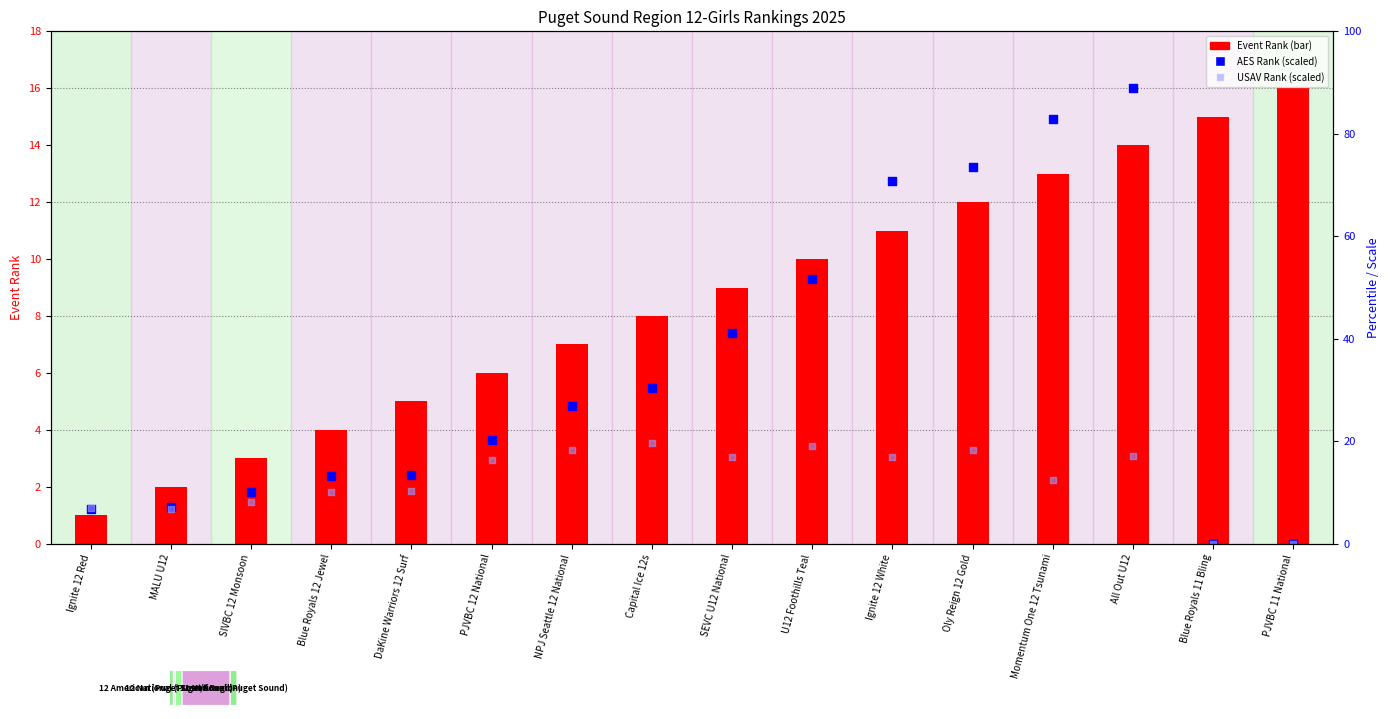

Which series contains the lowest Y value?

AES Rank (scaled)